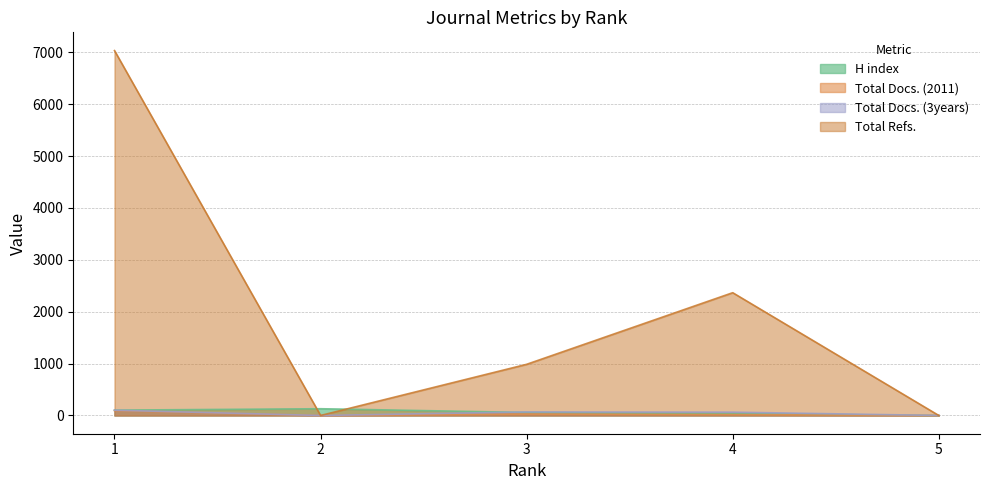

True or false: Total Refs. and Total Docs. (3years) intersect in this chart.

False